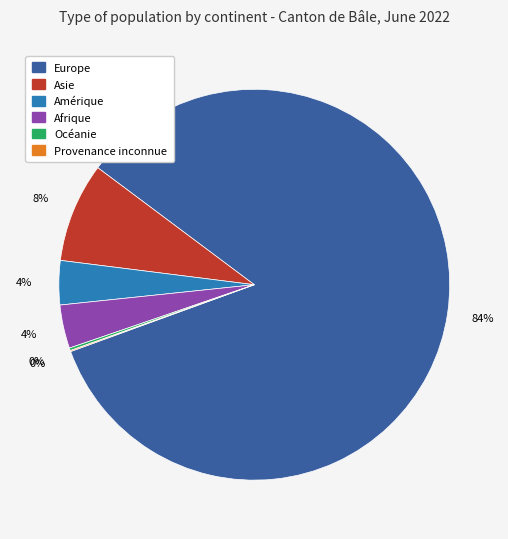

What is the largest slice in the pie chart?

Europe